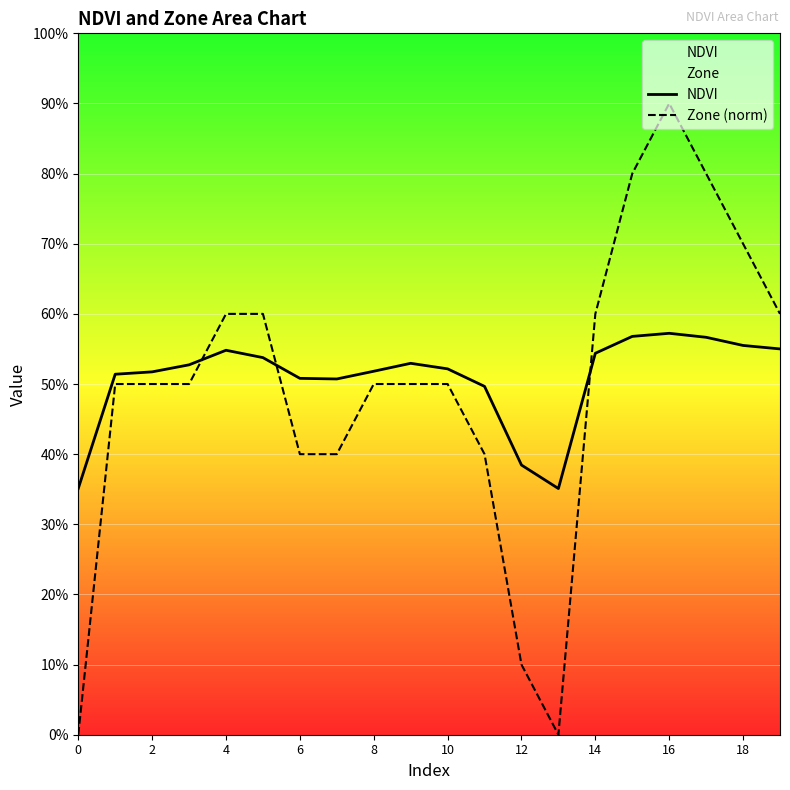

What is the difference between the second highest and minimum values in the Zone (norm) series?

0.8